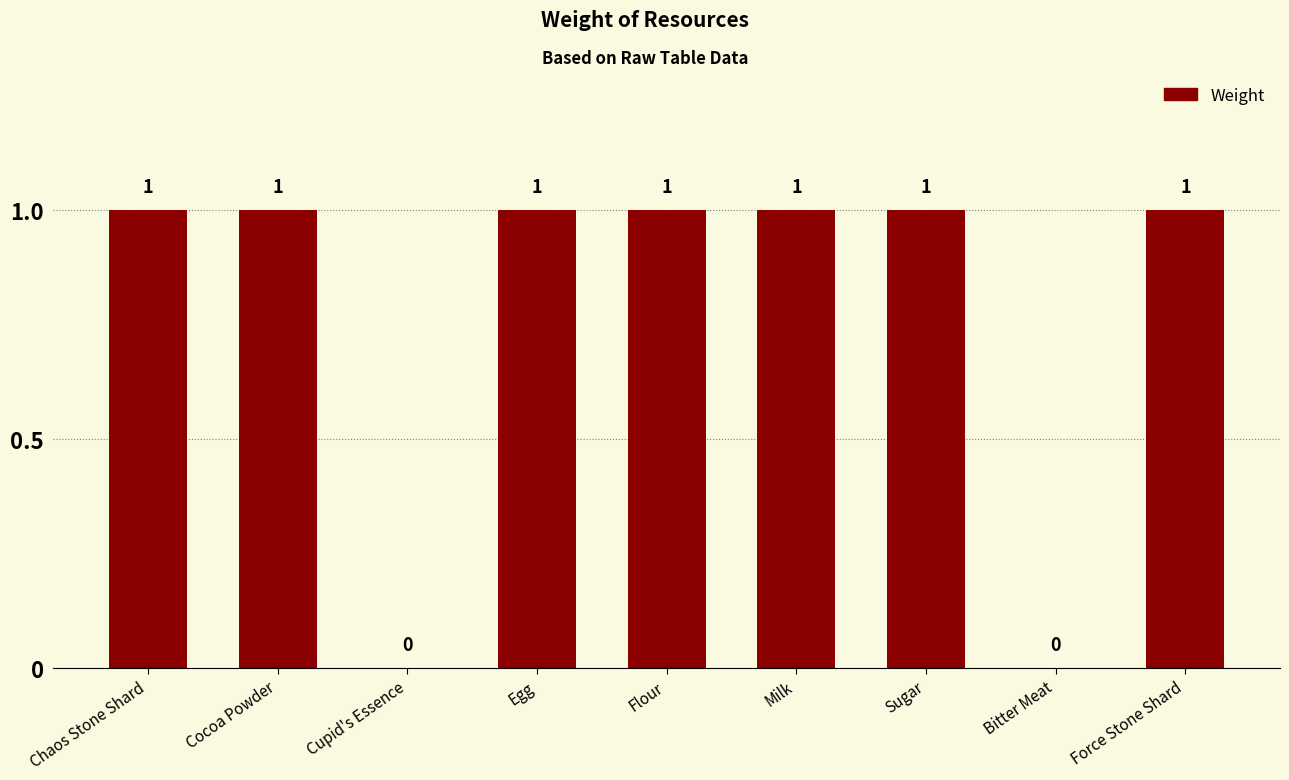

The value at Sugar is 1. True or false?

True